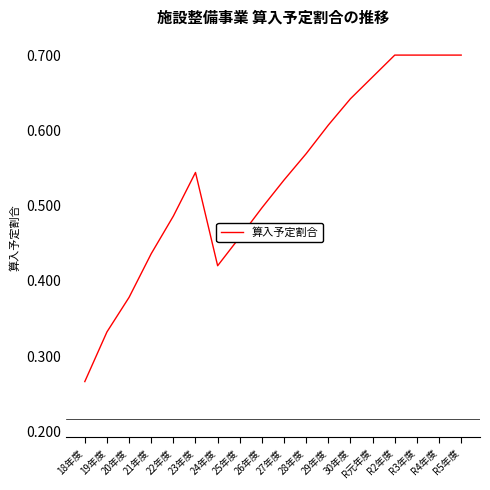

True or false: the data shows 0.7 at R5年度.

True